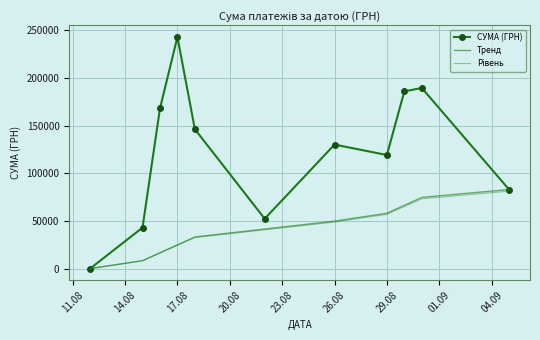

What are all the series names shown in the legend?

СУМА (ГРН), Тренд, Рівень